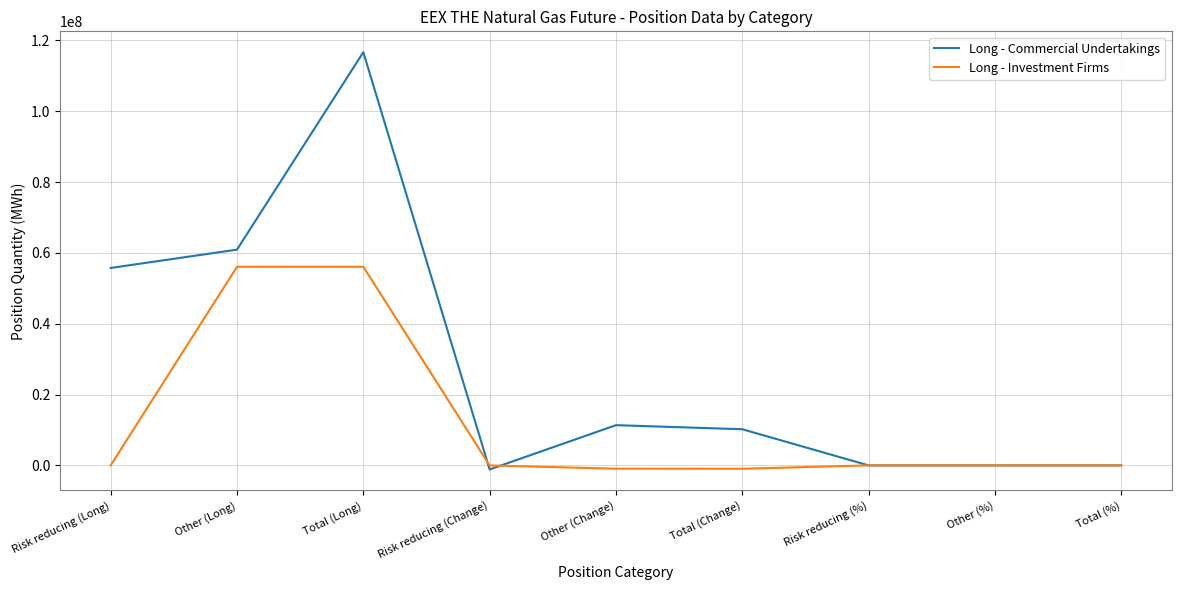

The Long - Investment Firms series shows 56091559.0 at Other (Long). True or false?

True